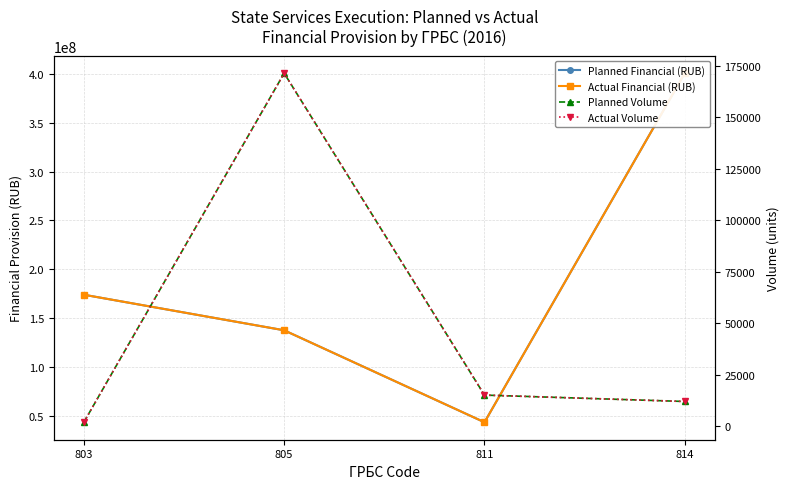

What is the difference between the highest and lowest values at 814?

400836452.5